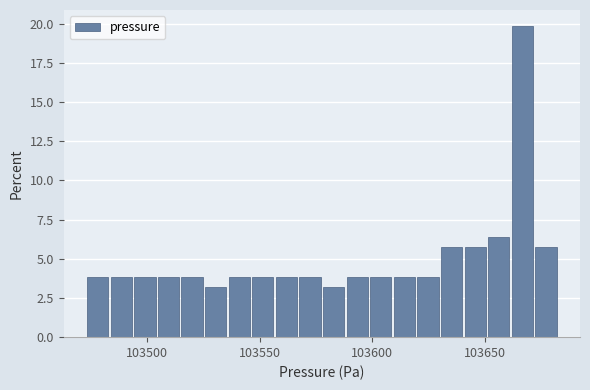

Around what value on the x-axis is the tallest bar? Give the approximate position of its centre, as read against the axis.

103665